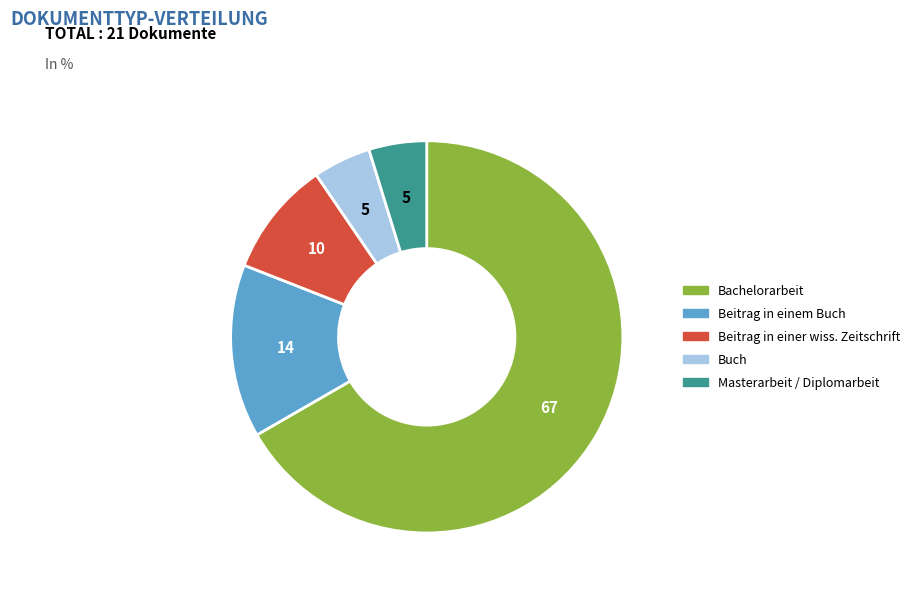

Is it true that Beitrag in einem Buch is 22% of the pie?

False